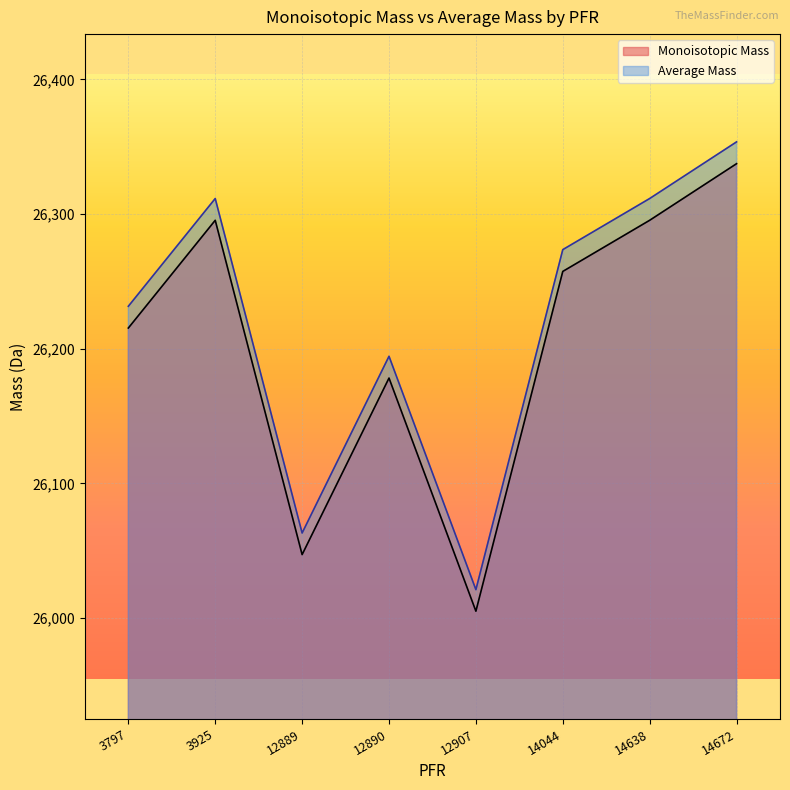

How many categories are shown in the chart?

8